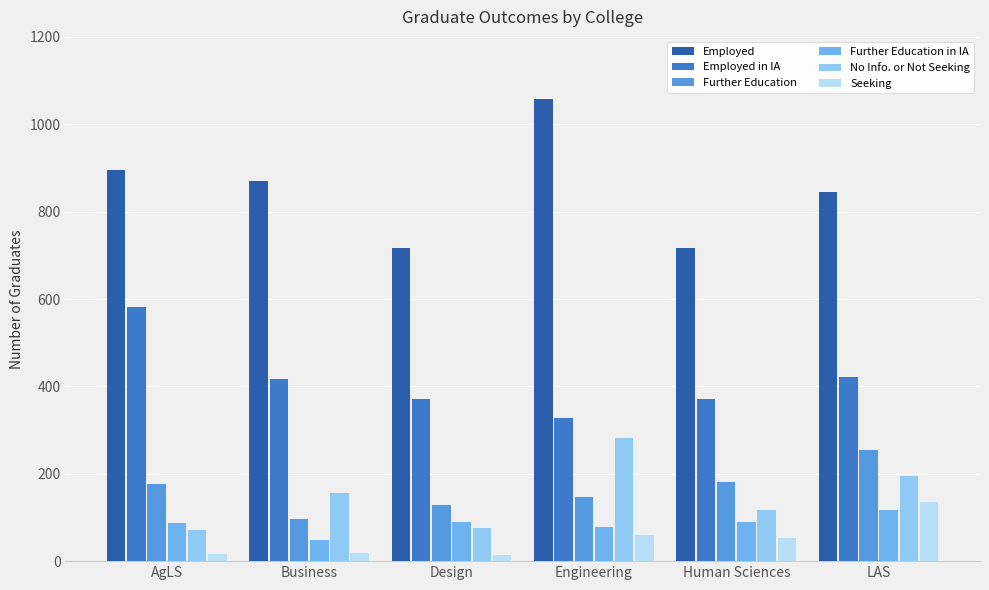

Which label corresponds to the largest value in the chart?

Engineering